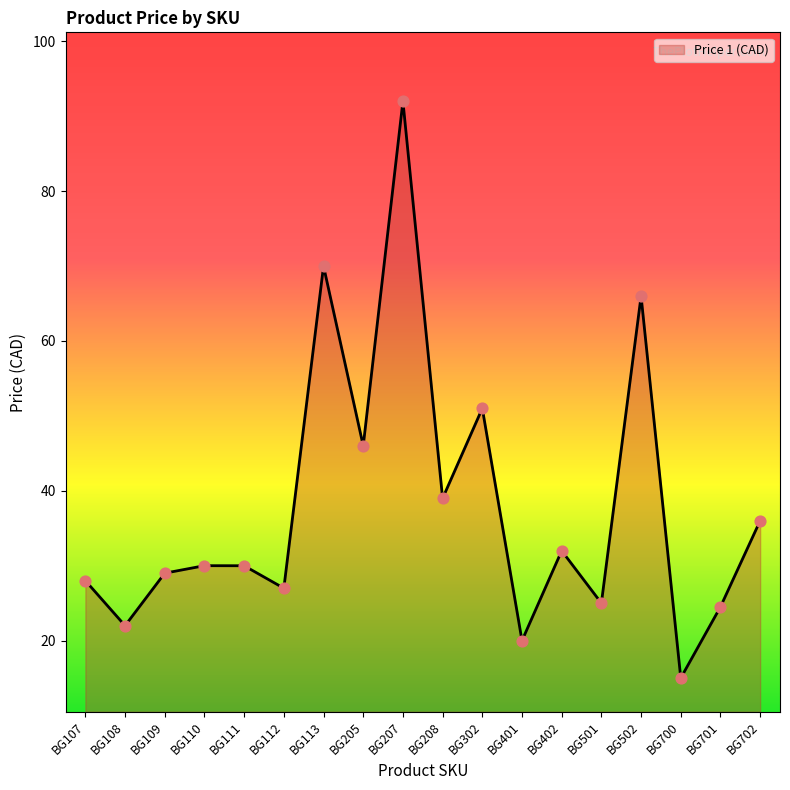

Between BG110 and BG205, which is larger?

BG205